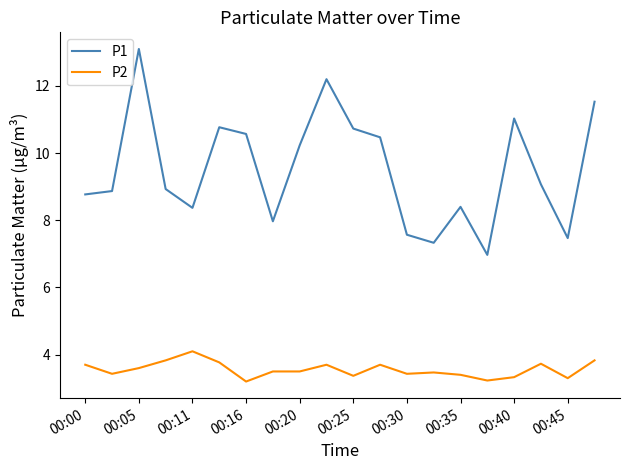

What is the difference between the maximum and second lowest values in the P2 series?

0.9